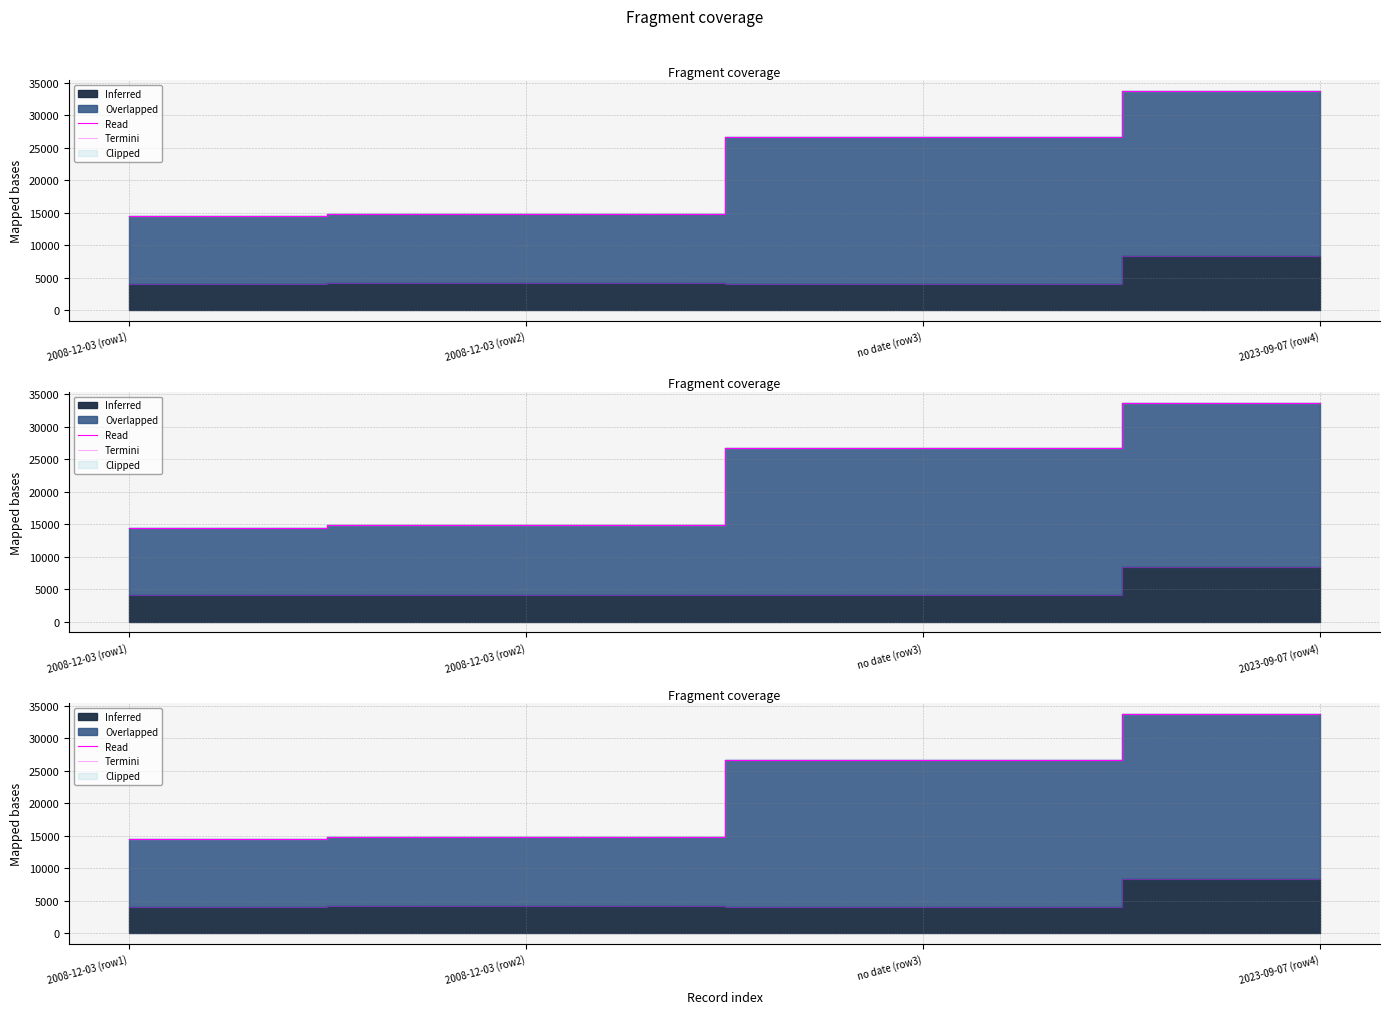

Reading left to right, transcribe all the data shown in this chart.

2008-12-03 (row1)=14443	2008-12-03 (row2)=14835	no date (row3)=26734	2023-09-07 (row4)=33687